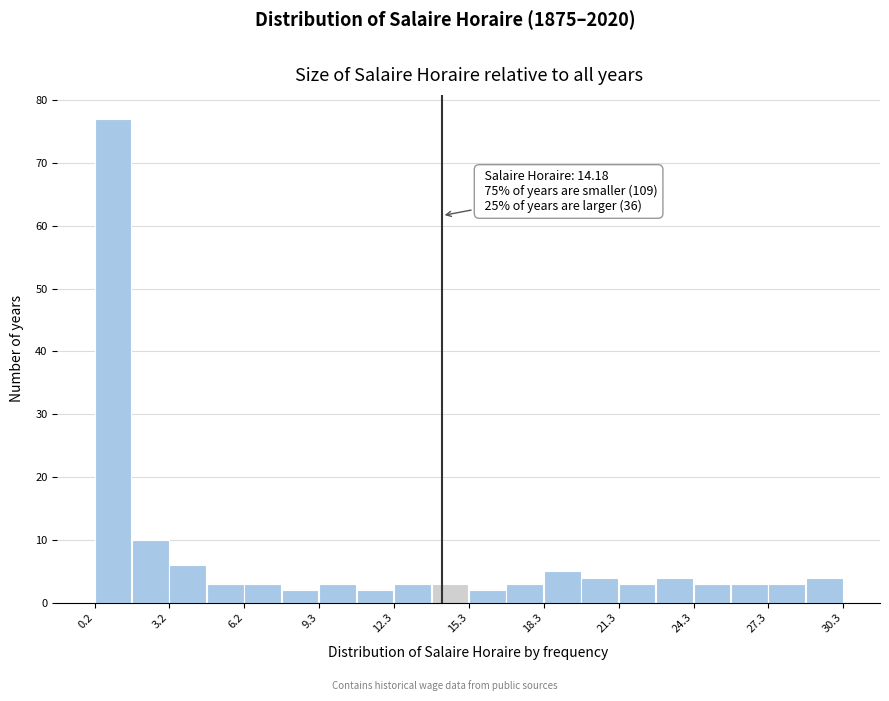

Read against the x-axis, roughly where is the centre of the tallest bar?

1.0